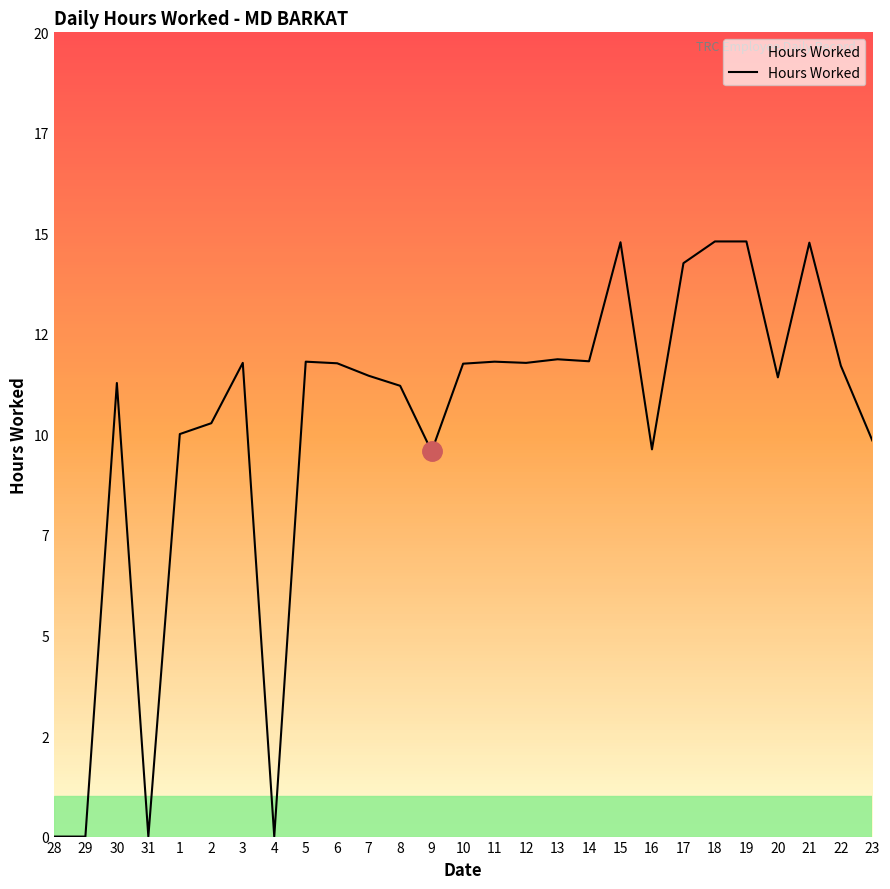

Does the chart have visible grid lines?

No